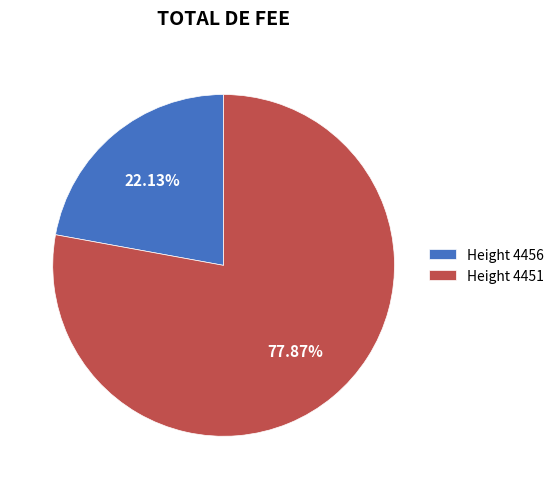

Which slice is the largest?

Height 4451